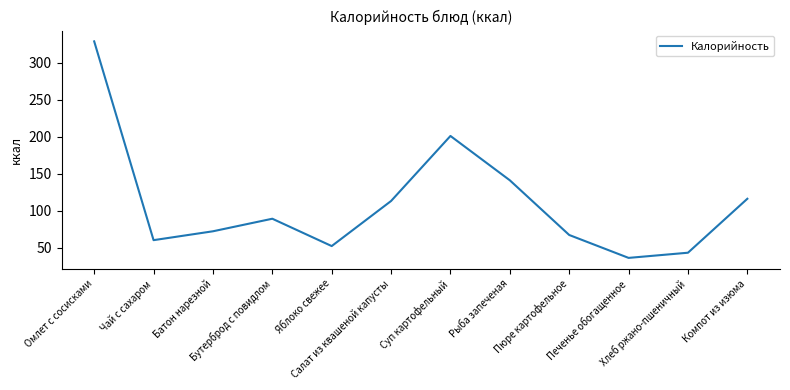

Reading right to left, transcribe all the data shown in this chart.

Компот из изюма=116	Хлеб ржано-пшеничный=43	Печенье обогащенное=36	Пюре картофельное=67	Рыба запеченая=141	Суп картофельный=201	Салат из квашеной капусты=113	Яблоко свежее=52	Бутерброд с повидлом=89	Батон нарезной=72	Чай с сахаром=60	Омлет с сосисками=329